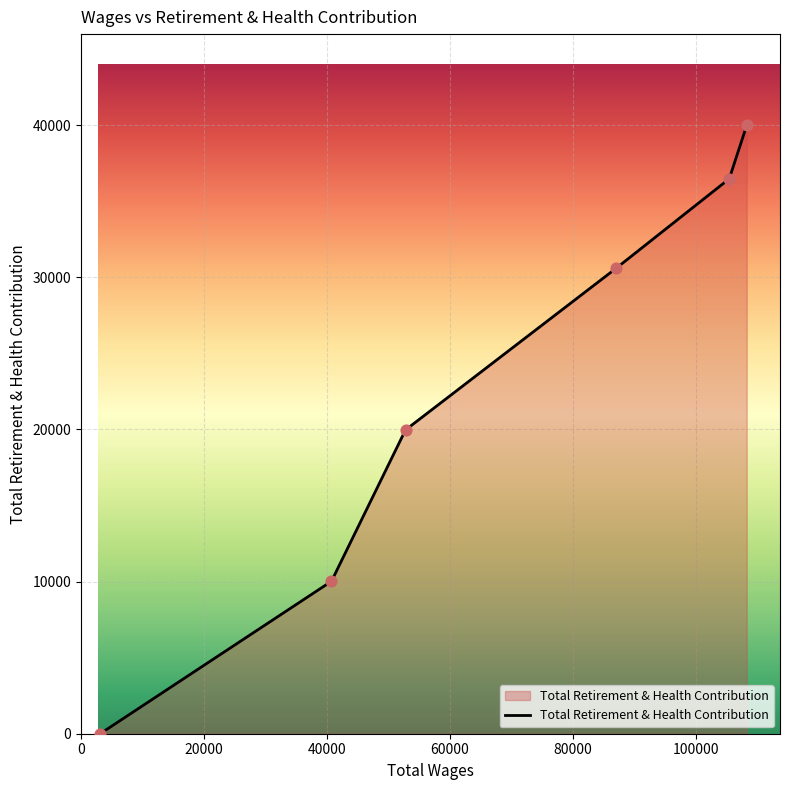

True or false: the data has more than 0 interior local peaks.

False